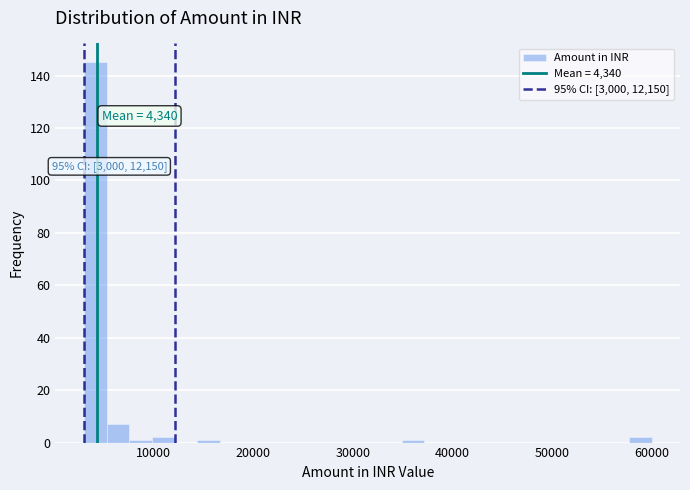

Around what value on the x-axis is the tallest bar? Give the approximate position of its centre, as read against the axis.

4000